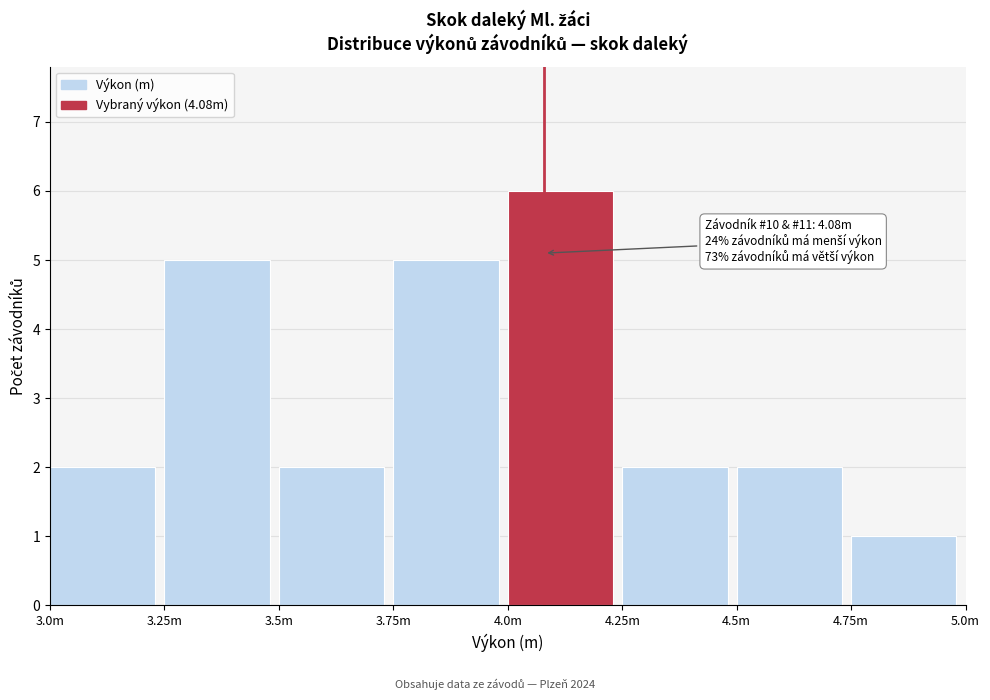

Reading right to left, list all the values displayed in this chart.

1	2	2	6	5	2	5	2